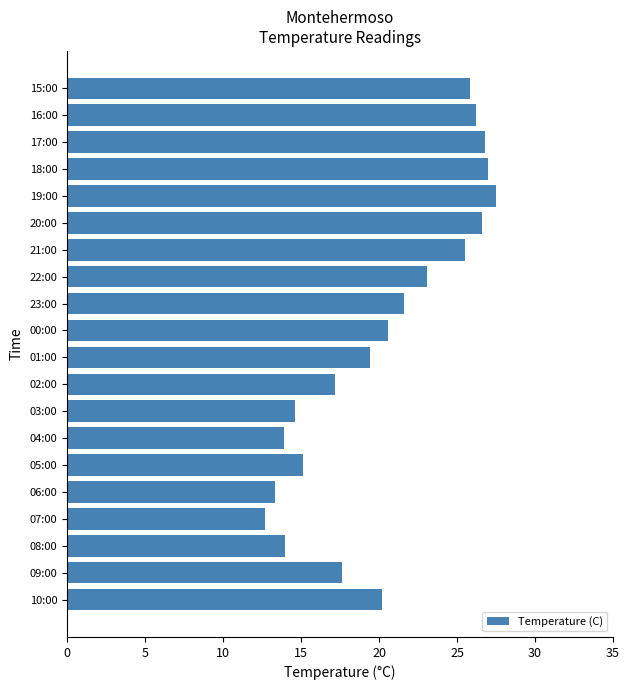

Count the number of data series in this chart.

1